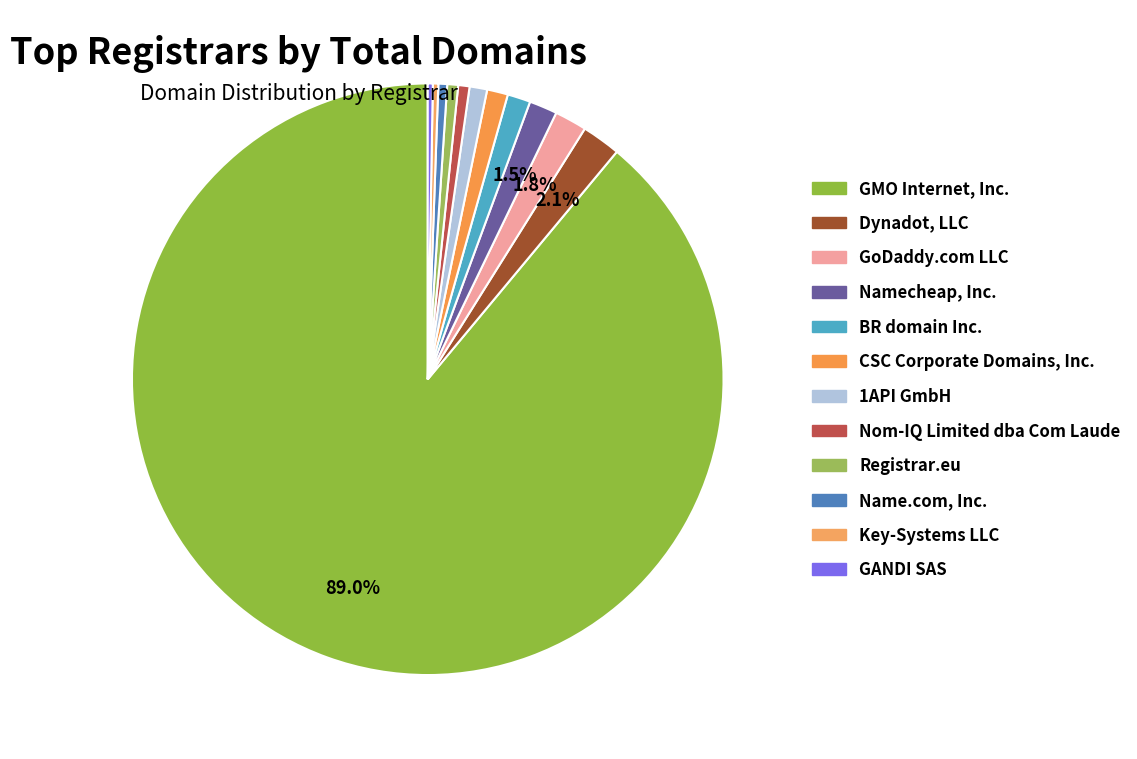

Count the number of slices in the pie.

12